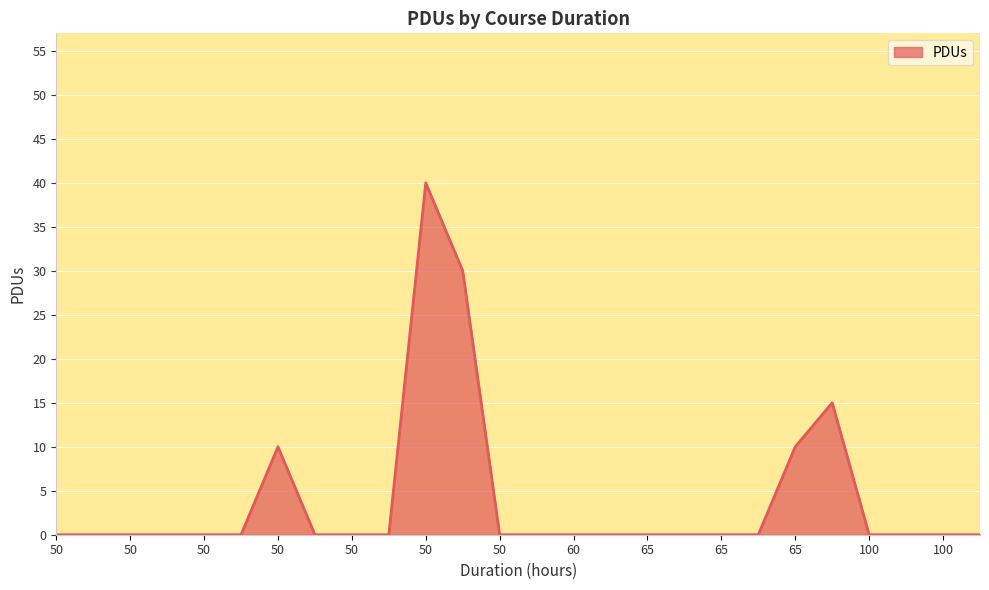

What is the difference between the maximum and minimum values?

40